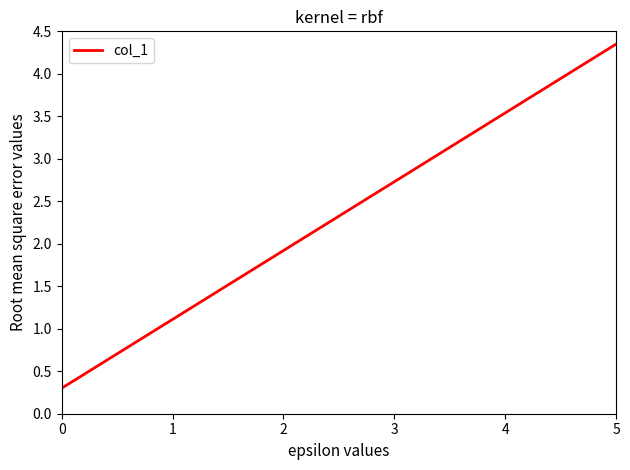

What is the smallest value displayed?

0.3